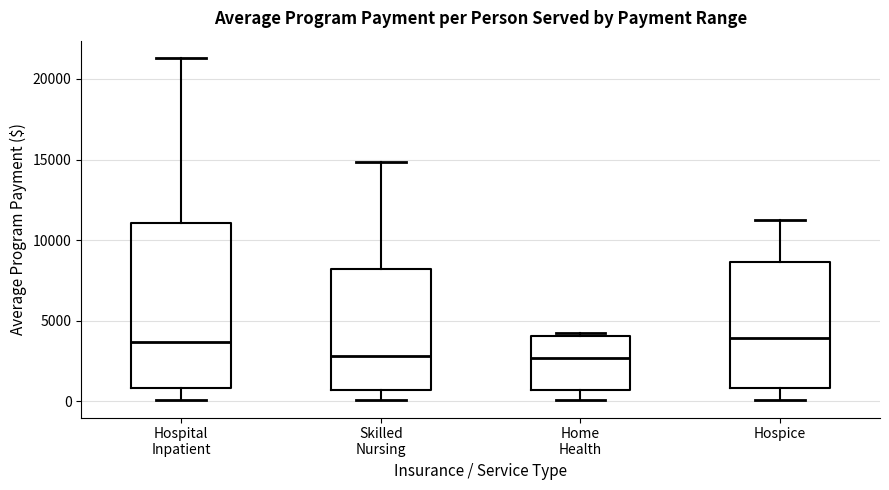

Where does the upper whisker of the box for Skilled Nursing end on the y-axis? The values are not printed on the chart, so give them approximately, as read against the axis.

15000